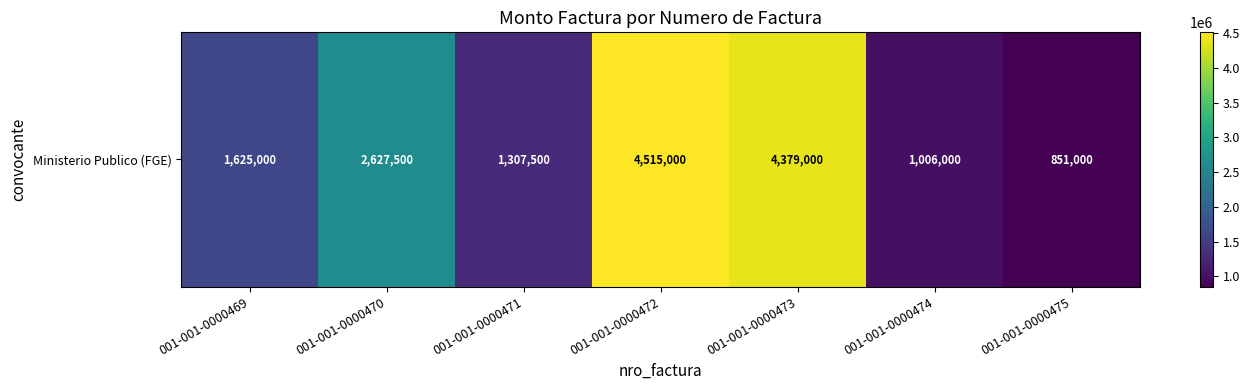

What is the difference between the values at 001-001-0000472 and 001-001-0000470?

1887500